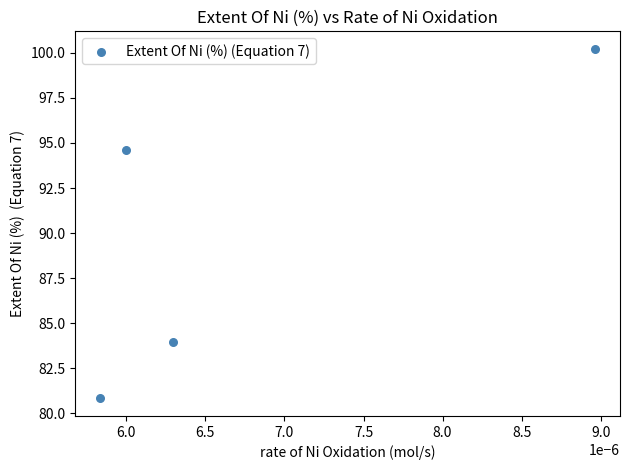

What is the average Y value?

89.9